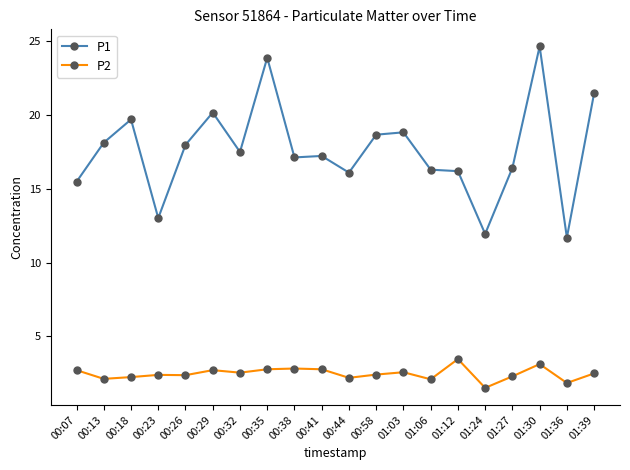

True or false: P2 has more than 0 points higher than both neighbors.

True